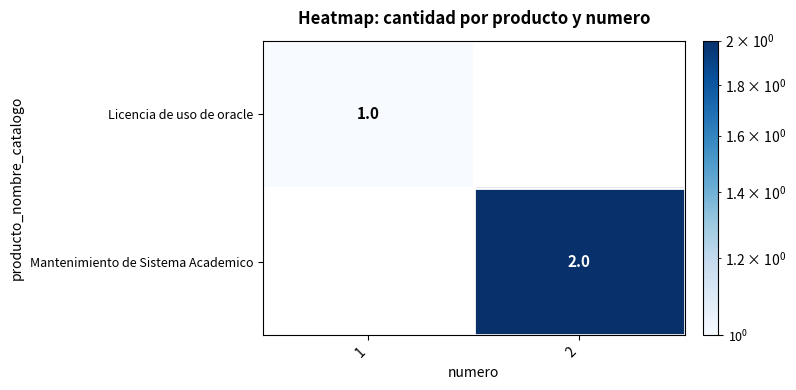

True or false: Licencia de uso de oracle has a value of 0 at 1.

False